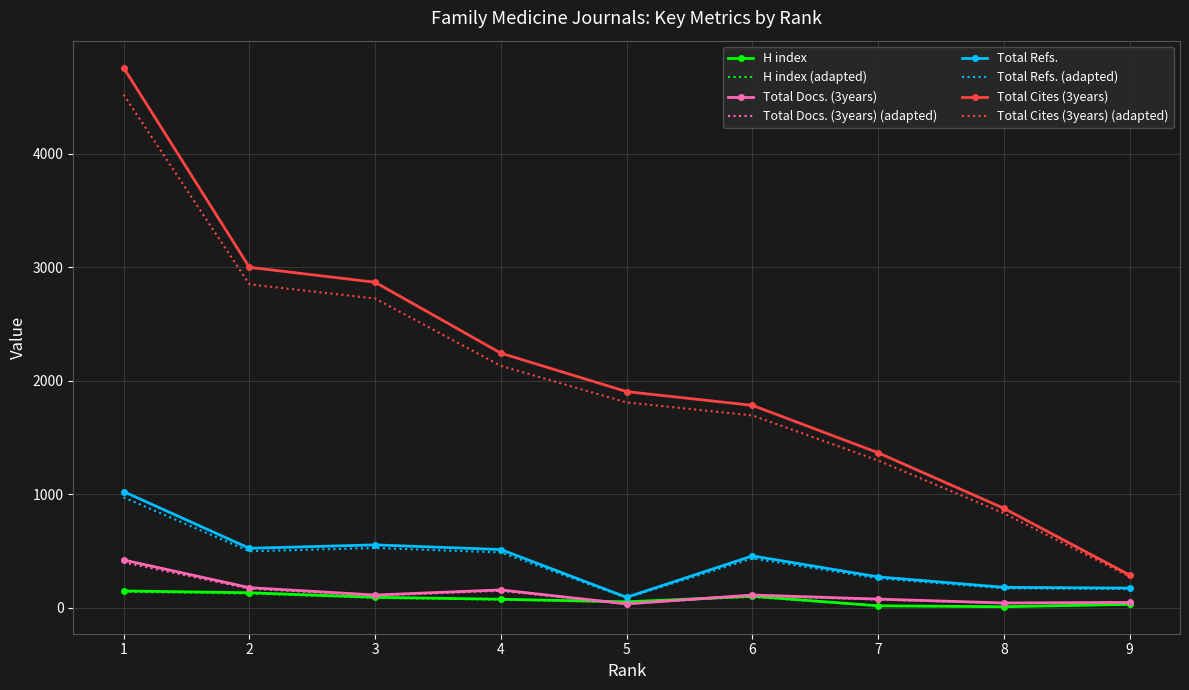

What is the highest value of the Total Refs. series?

1024.0